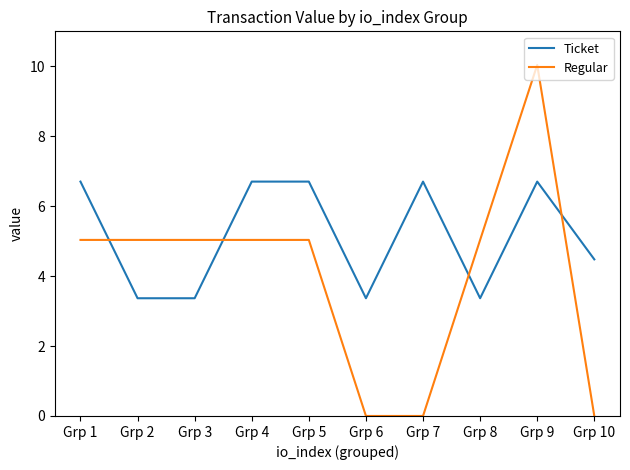

True or false: Ticket has a value of 3.4 at Grp 2.

True